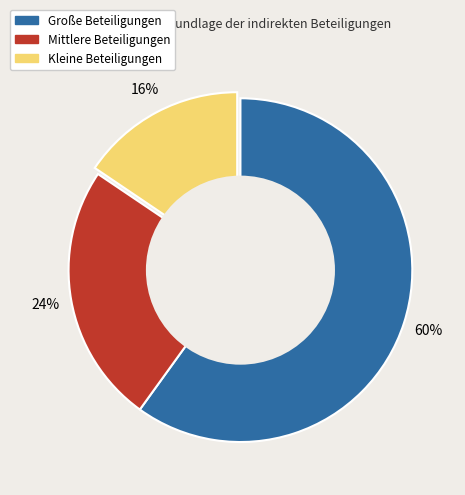

Does any single category account for the majority?

Yes